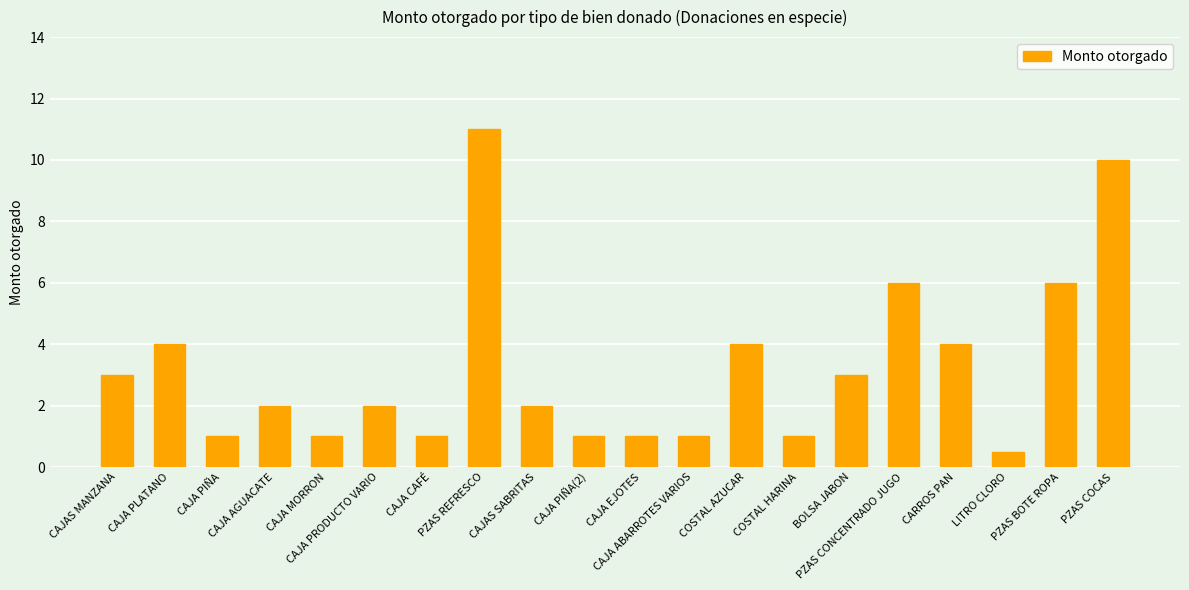

At which category does the chart reach its minimum across all series?

LITRO CLORO